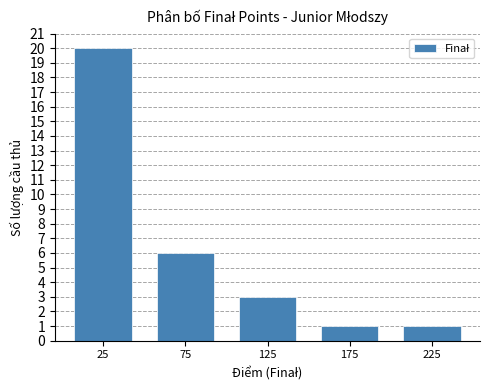

What is the minimum value shown in the chart?

1